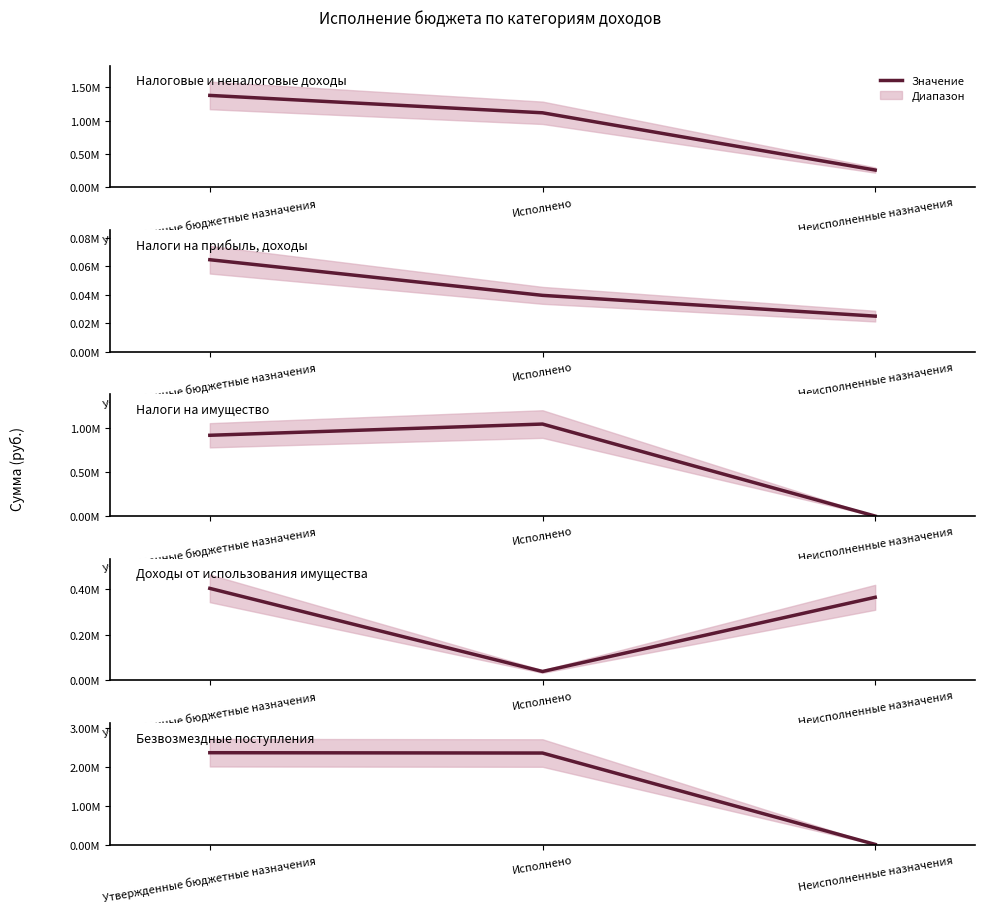

Does the chart have visible grid lines?

No